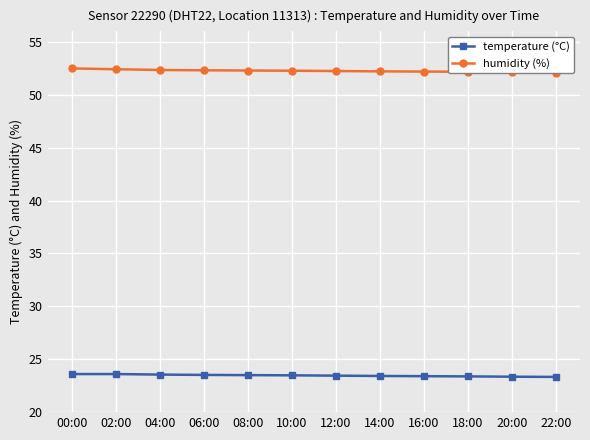

Which series has the widest spread of values?

humidity (%)